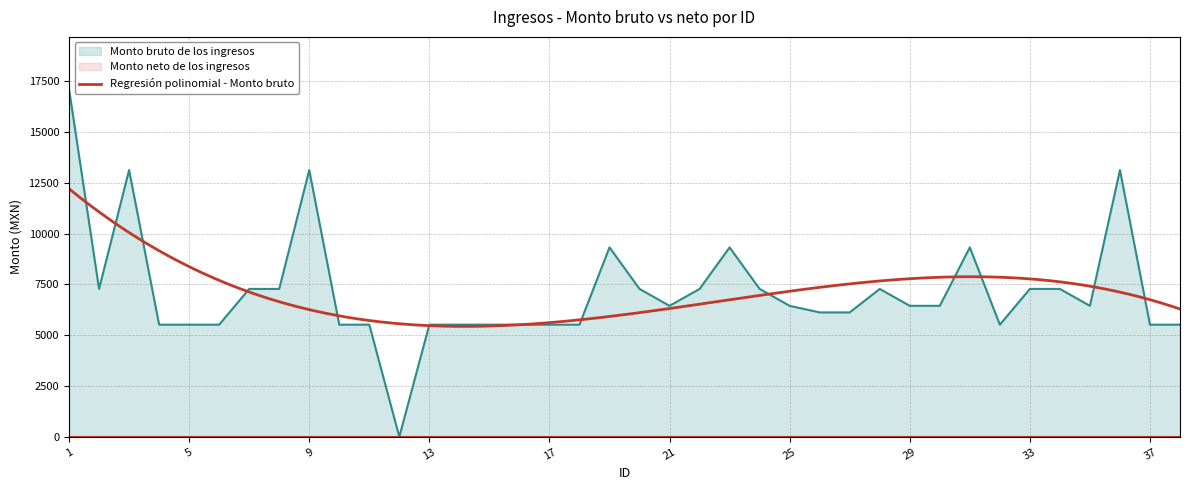

What value does the data have at 3?

13134